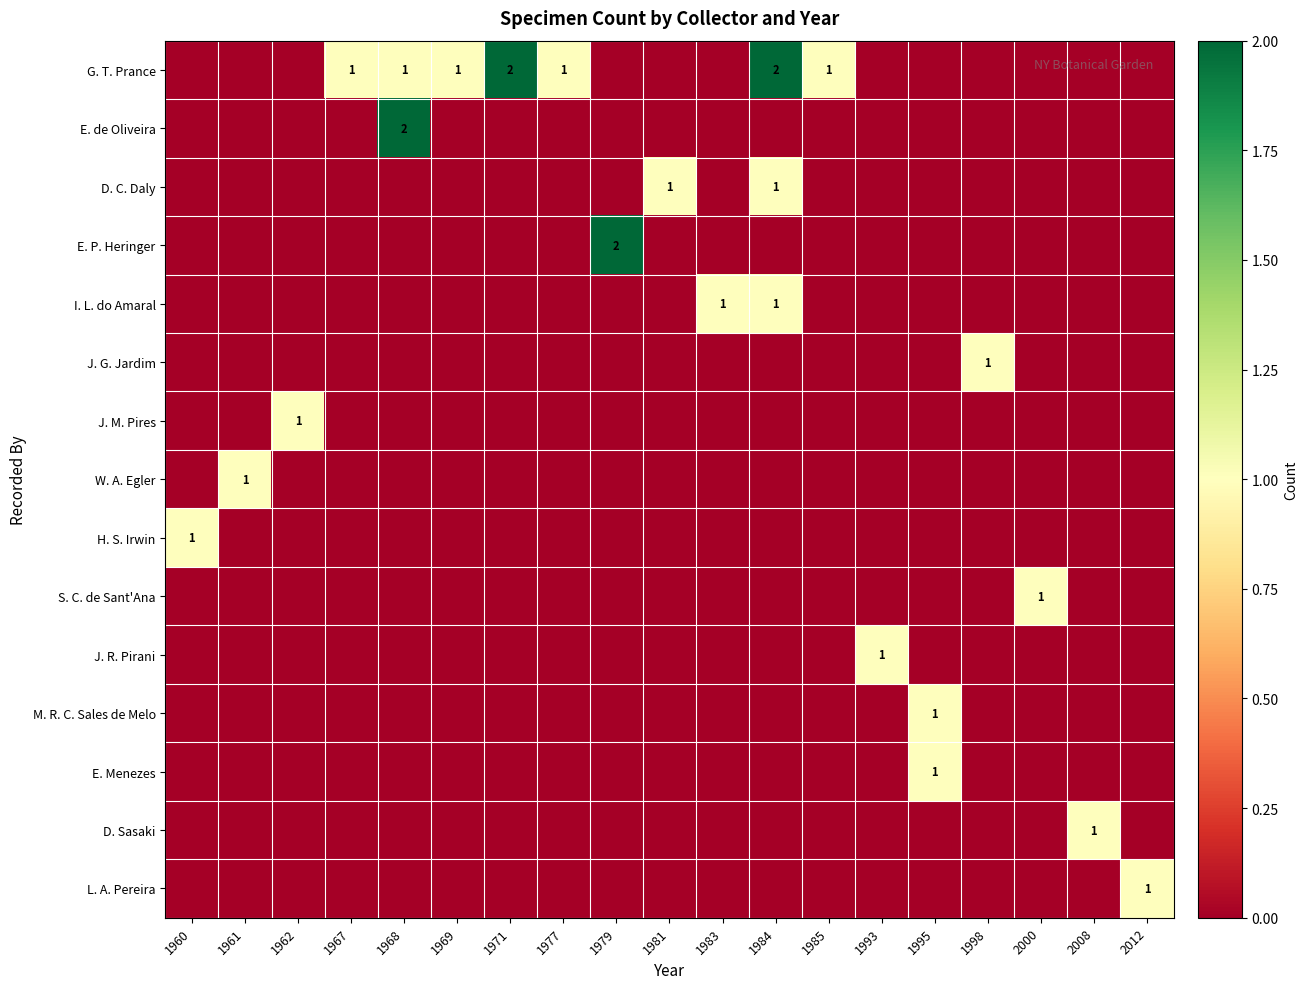

How many series are shown in this chart?

15